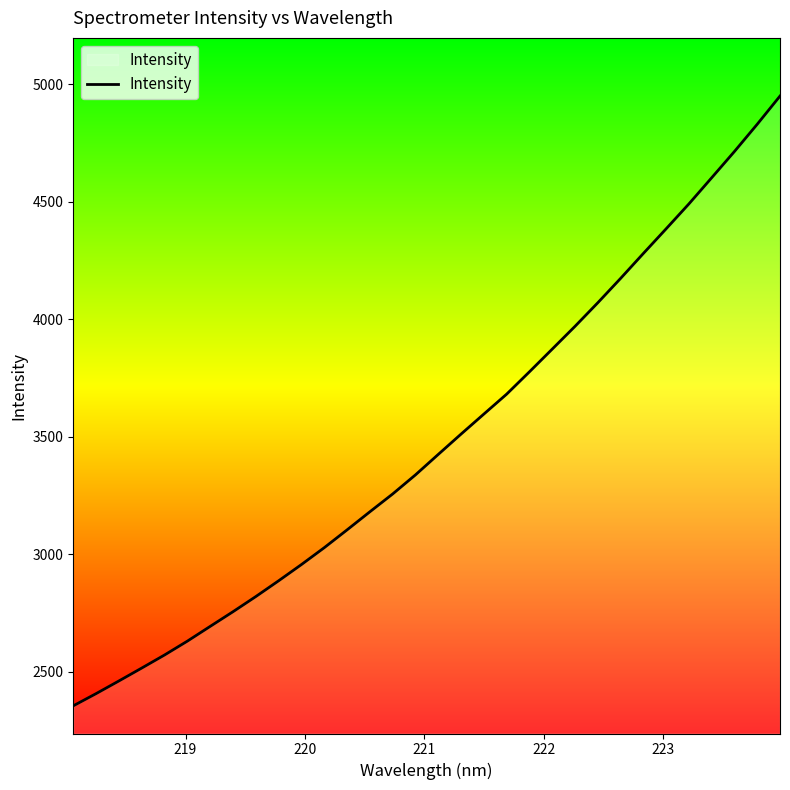

What is the greatest value displayed?

4949.5